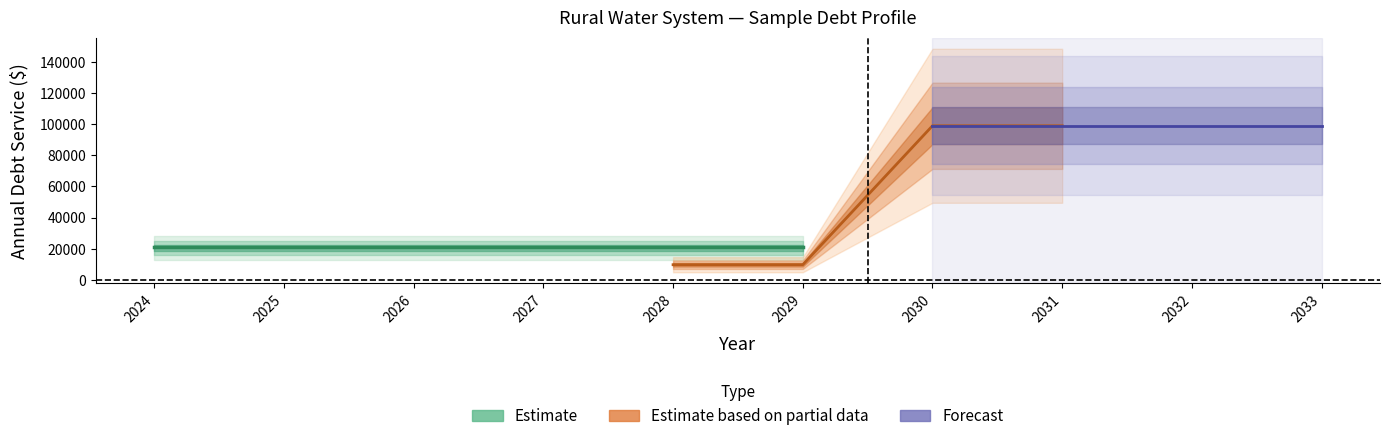

Is it true that Total equals 30720.8 at 2028?

True